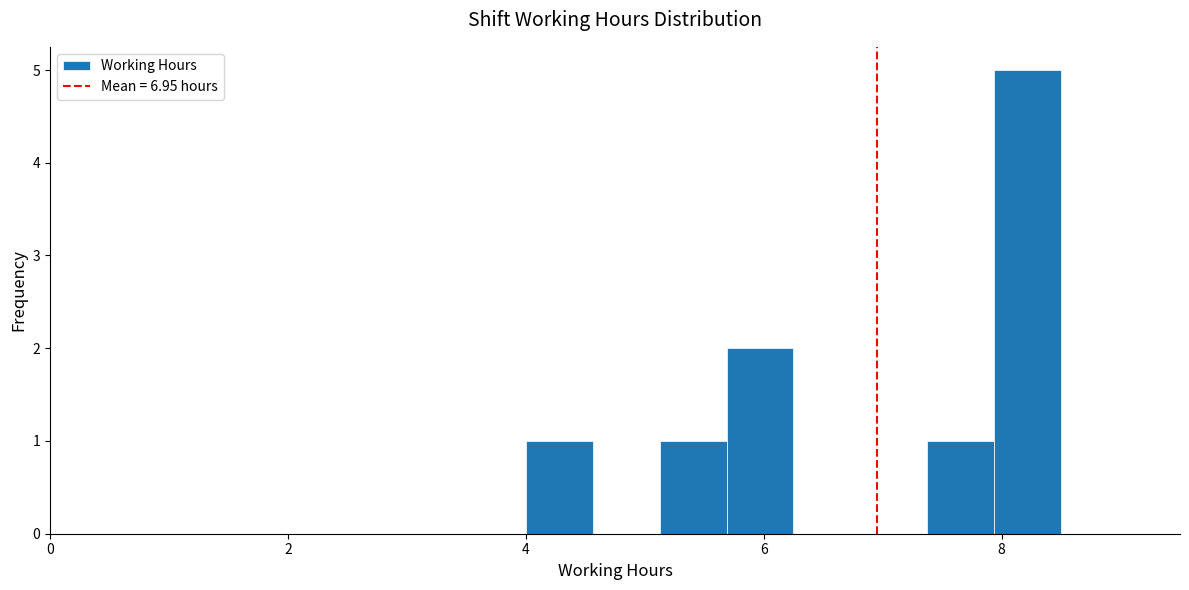

Around what value on the x-axis is the tallest bar? Give the approximate position of its centre, as read against the axis.

8.2